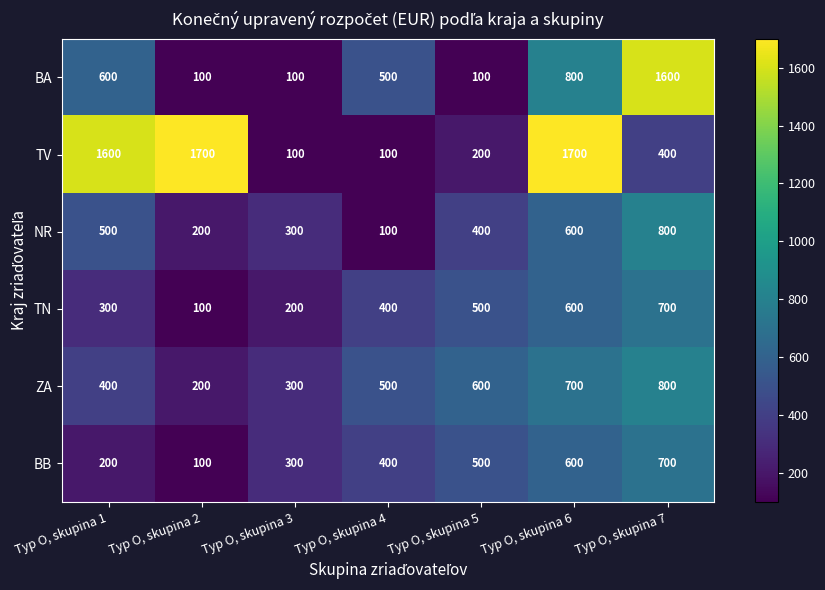

What is the lowest value of the TV series?

100